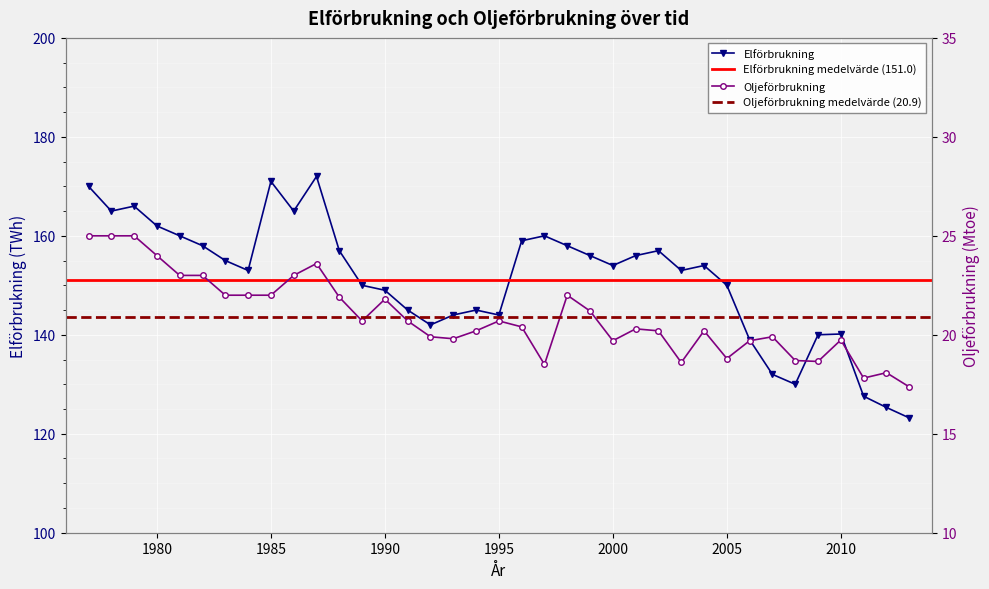

Reading left to right, what are all the values shown in this chart?

Elförbrukning: 170.0	165.0	166.0	162.0	160.0	158.0	155.0	153.0	171.0	165.0	172.0	157.0	150.0	149.0	145.0	142.0	144.0	145.0	144.0	159.0	160.0	158.0	156.0	154.0	156.0	157.0	153.0	154.0	150.0	139.0	132.0	130.0	140.0	140.2	127.6	125.3	123.2
Oljeförbrukning: 25.0	25.0	25.0	24.0	23.0	23.0	22.0	22.0	22.0	23.0	23.6	21.9	20.7	21.8	20.7	19.9	19.8	20.2	20.7	20.4	18.5	22.0	21.2	19.7	20.3	20.2	18.6	20.2	18.8	19.7	19.9	18.7	18.7	19.7	17.8	18.1	17.4